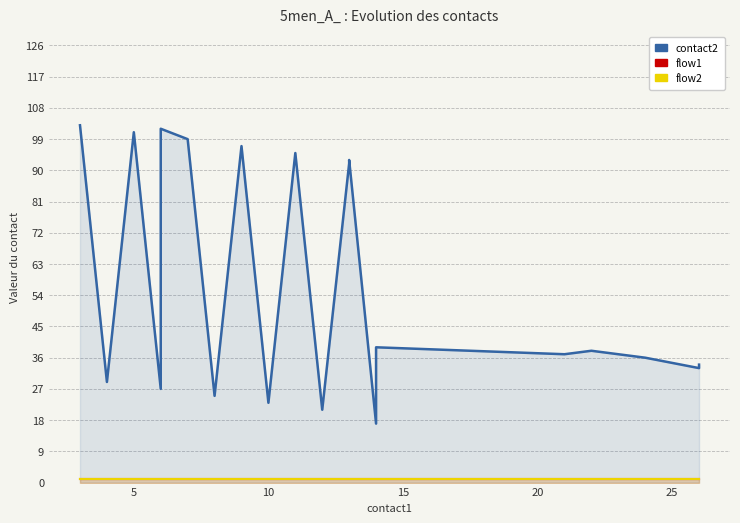

How many lines are shown in the chart?

3